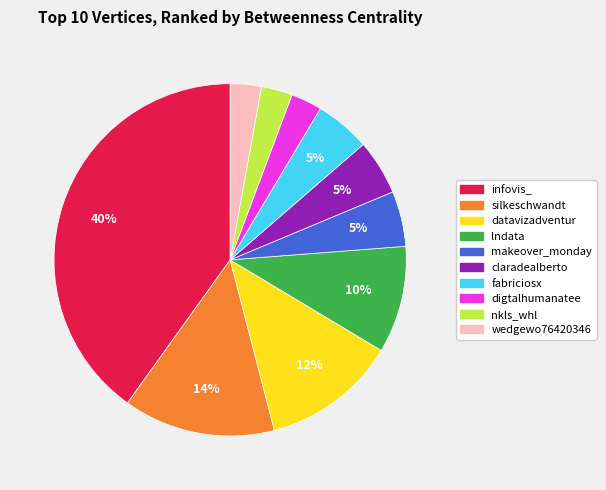

Is the sum of claradealberto and digtalhumanatee greater than half?

No